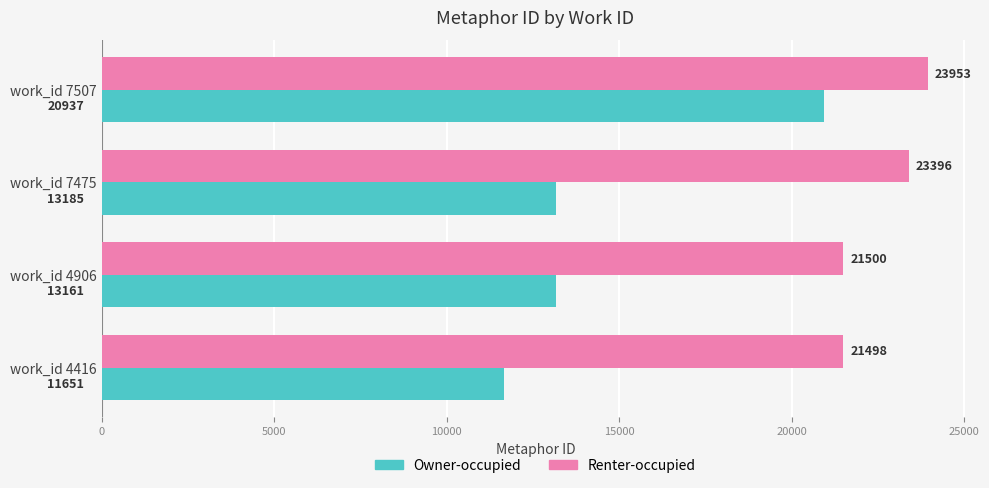

True or false: Owner-occupied has a value of 11651 at work_id 4416.

True